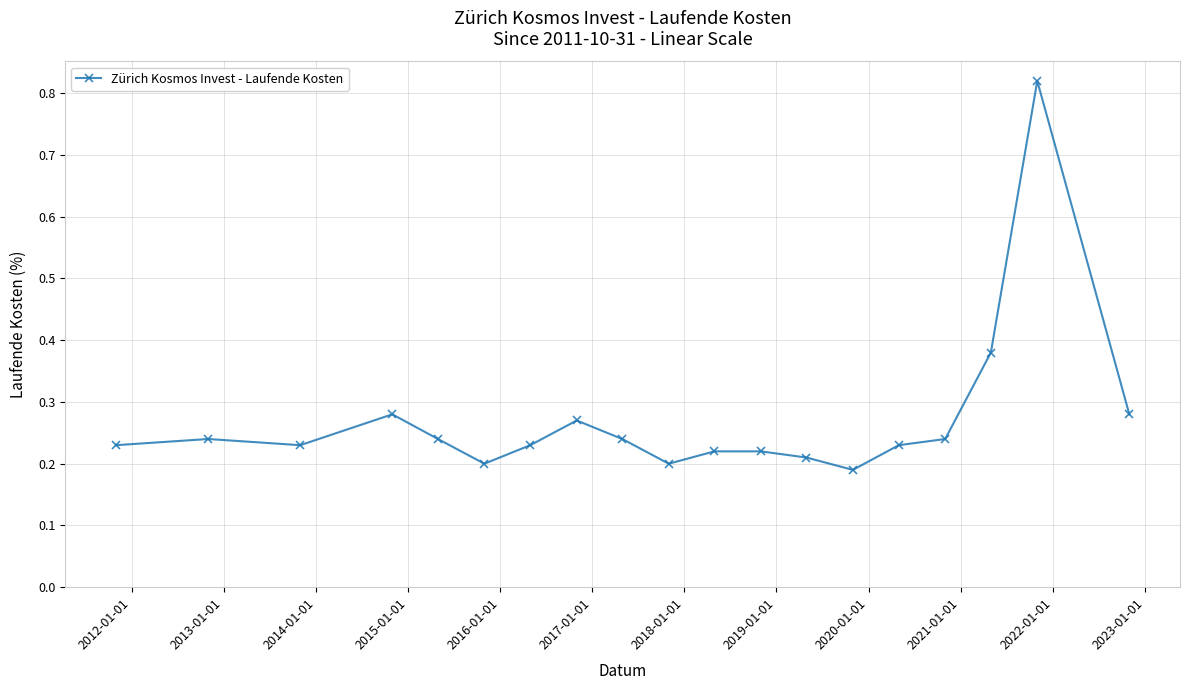

How many values are between 0 and 1?

19